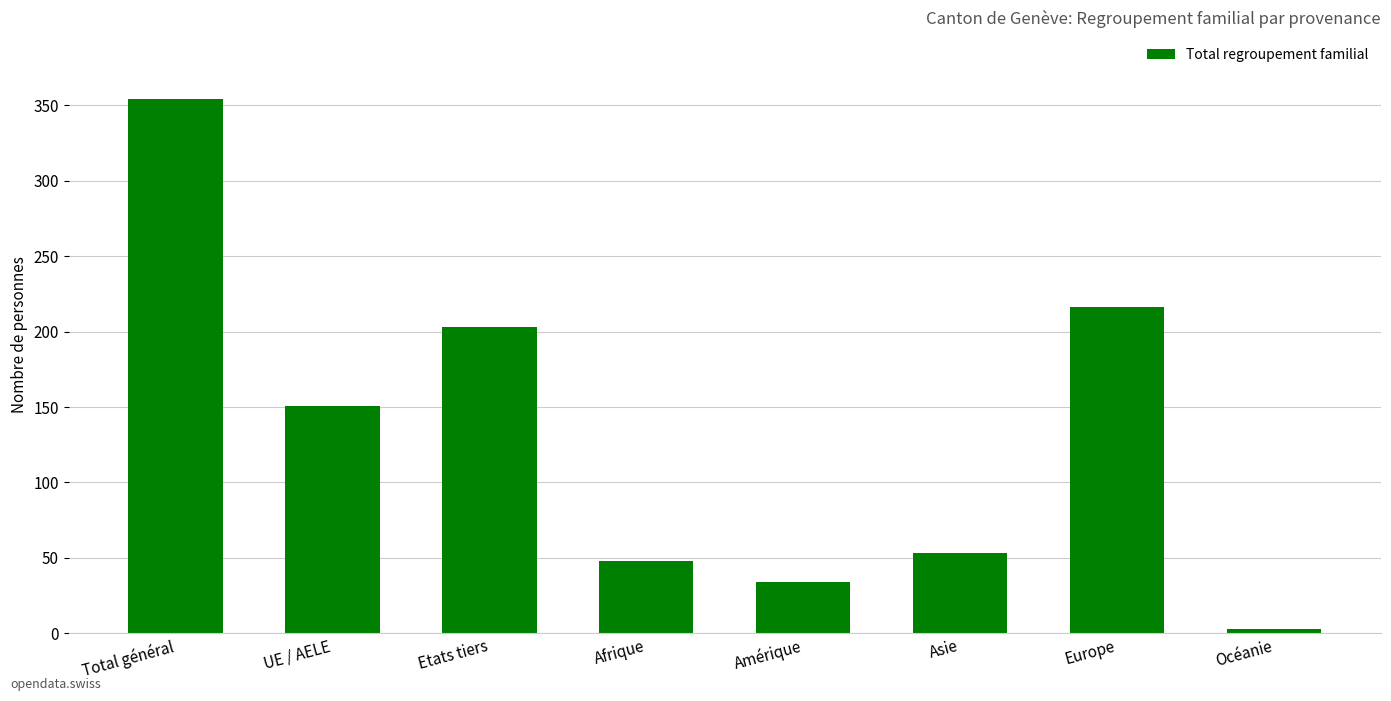

The value at Afrique is 65. True or false?

False